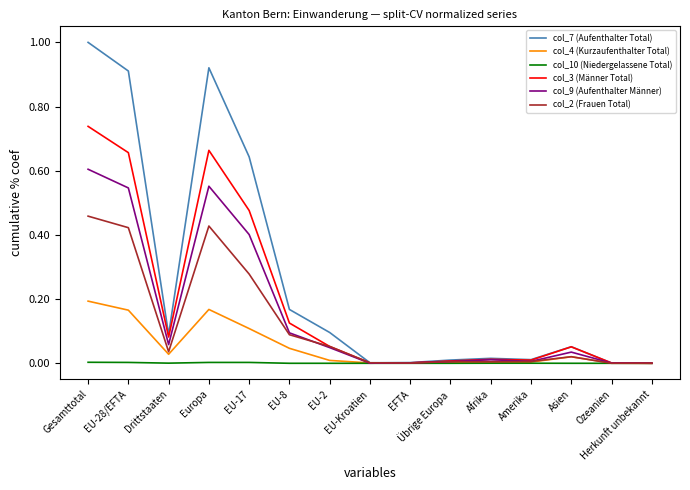

At which category does the chart reach its peak across all series?

Gesamttotal